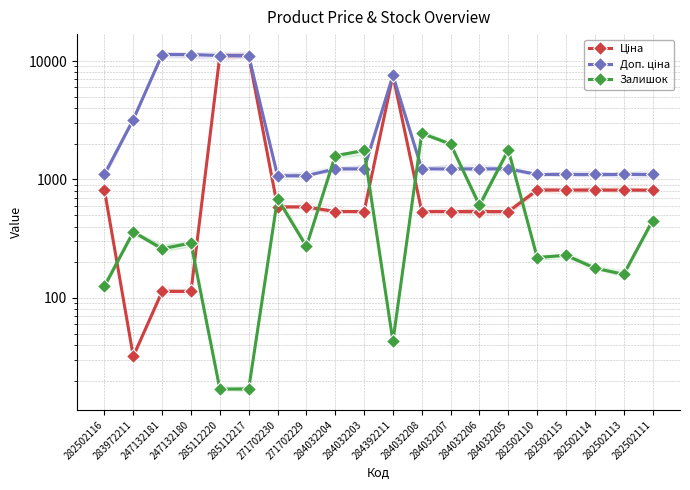

Reading left to right, transcribe all the data shown in this chart.

Ціна: 813.0	32.0	113.3	113.3	11113.6	11113.6	586.0	586.0	535.4	535.4	7545.9	535.4	535.4	535.4	535.4	813.0	813.0	813.0	813.0	813.0
Доп. ціна: 1101.8	3205.0	11334.0	11334.0	11113.6	11113.6	1074.5	1074.5	1227.2	1227.2	7545.9	1227.2	1227.2	1227.2	1227.2	1101.8	1101.8	1101.8	1101.8	1101.8
Залишок: 125.0	360.0	260.0	290.0	17.0	17.0	690.0	272.0	1588.0	1756.0	43.0	2453.0	1986.0	605.0	1775.0	219.0	229.0	178.0	158.0	450.0